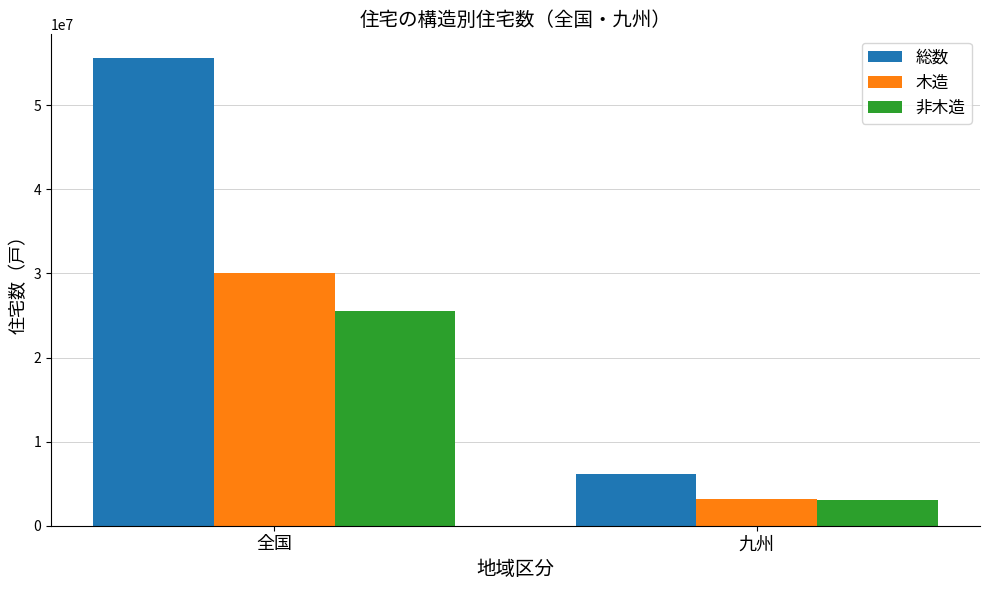

What is the difference between the maximum and minimum values in the 木造 series?

26908400